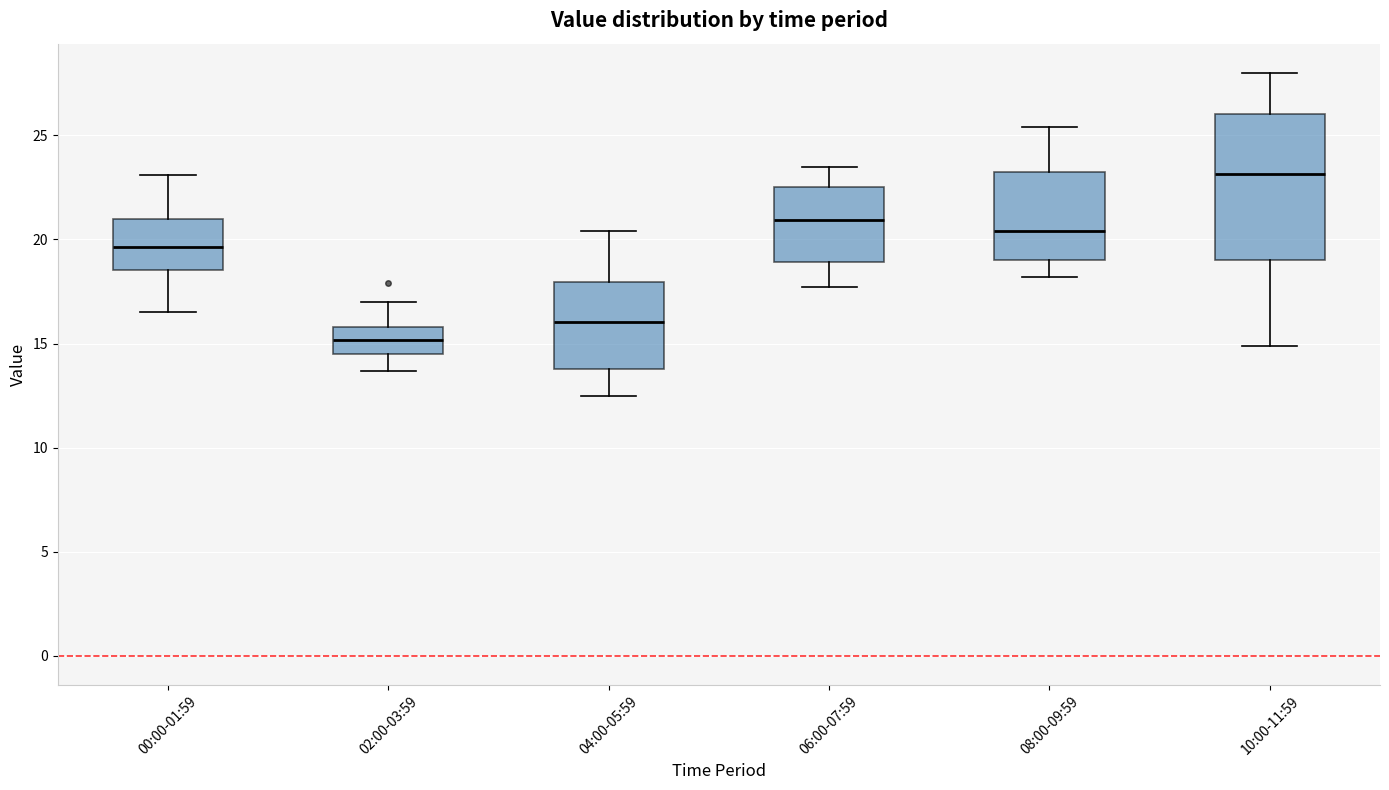

Reading left to right, transcribe this box plot: for each box, give where its median line is, the range the box spans, and where its two whiskers end, as read against the y-axis. The values are not printed on the chart, so give them approximately, as read against the axis.

00:00-01:59: median 19.5, box 18.5 to 21.0, whiskers 16.5 to 23.0
02:00-03:59: median 15.0, box 14.5 to 16.0, whiskers 13.5 to 17.0
04:00-05:59: median 16.0, box 14.0 to 18.0, whiskers 12.5 to 20.5
06:00-07:59: median 21.0, box 19.0 to 22.5, whiskers 17.5 to 23.5
08:00-09:59: median 20.5, box 19.0 to 23.0, whiskers 18.0 to 25.5
10:00-11:59: median 23.0, box 19.0 to 26.0, whiskers 15.0 to 28.0